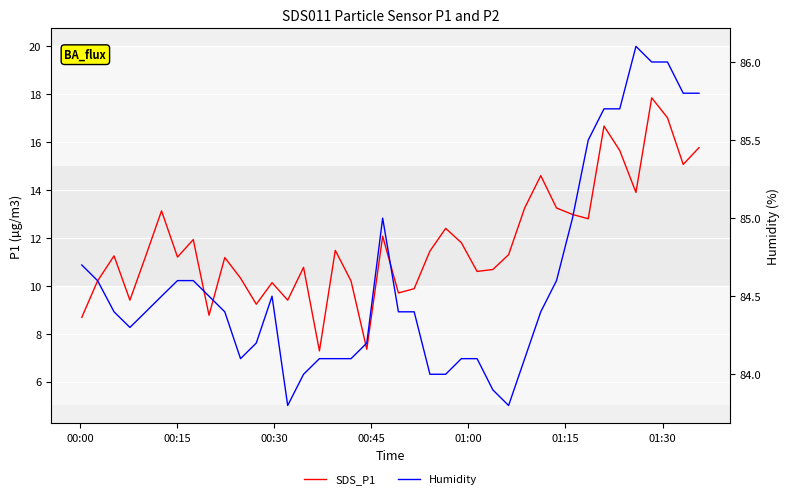

How many lines are shown in the chart?

2